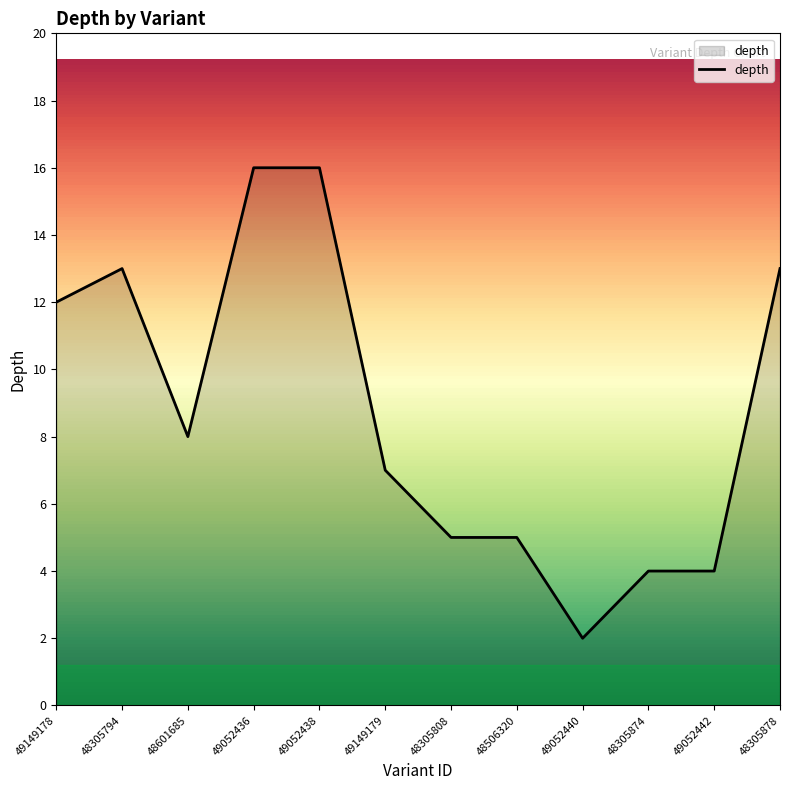

How many lines are shown in the chart?

1